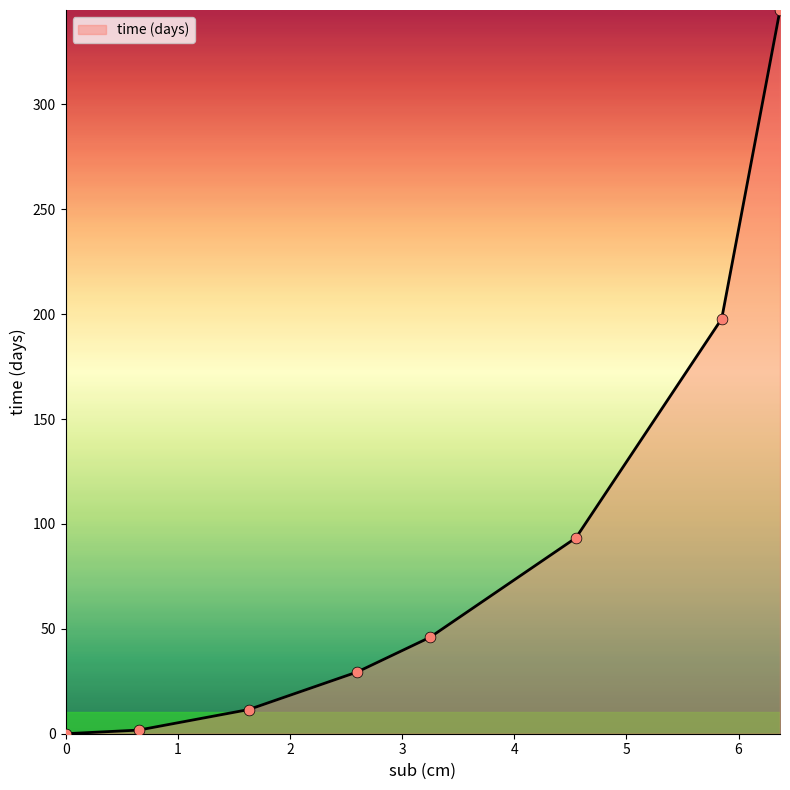

True or false: there are more than 1 points higher than both neighbors.

False